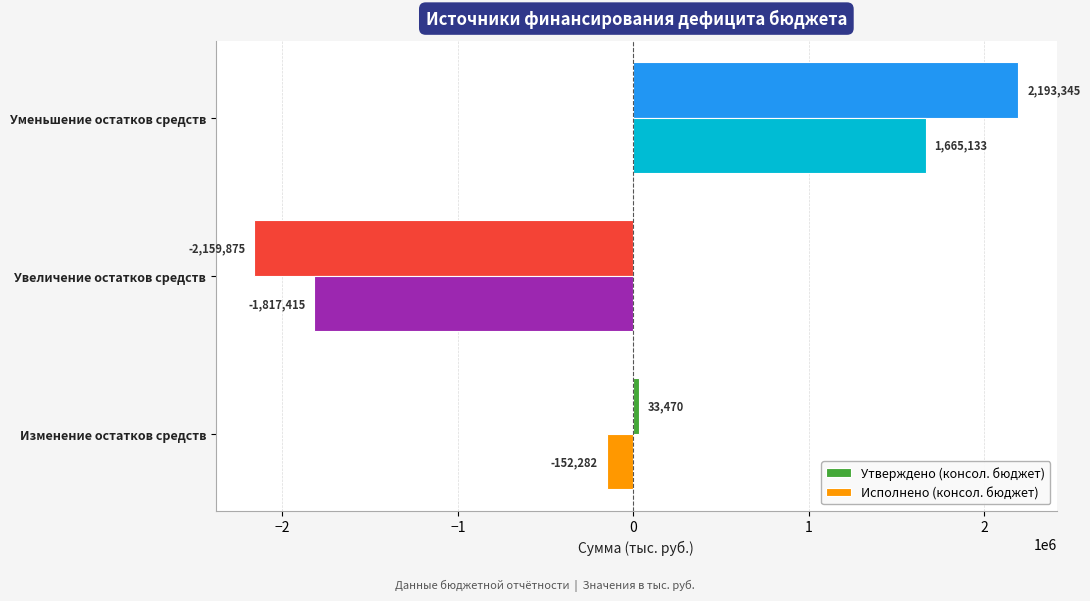

Where is Утверждено (консол. бюджет) nearest to the value 16735?

Изменение остатков средств